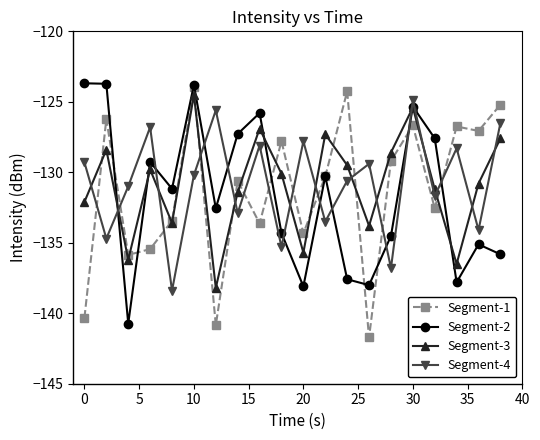

What is the difference between the second highest and minimum values in the Segment-1 series?

17.5